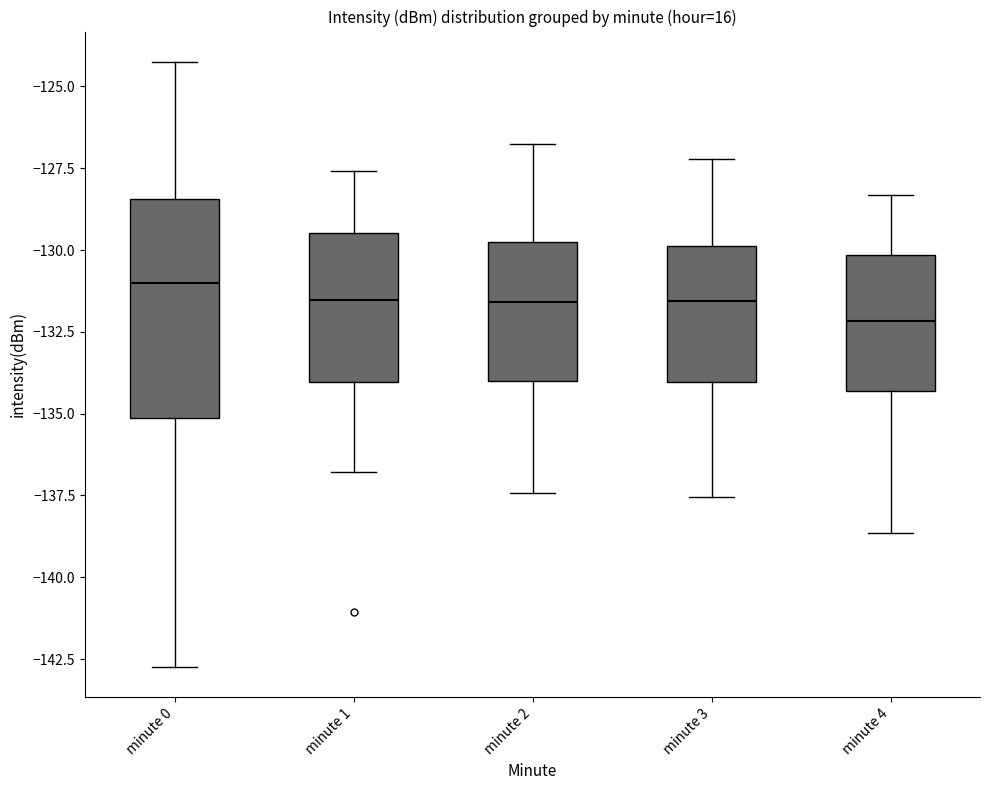

Reading left to right, transcribe this box plot: for each box, give where its median line is, the range the box spans, and where its two whiskers end, as read against the y-axis. The values are not printed on the chart, so give them approximately, as read against the axis.

minute 0: median -131.0, box -135.0 to -128.5, whiskers -142.5 to -124.0
minute 1: median -131.5, box -134.0 to -129.5, whiskers -137.0 to -127.5
minute 2: median -131.5, box -134.0 to -130.0, whiskers -137.5 to -127.0
minute 3: median -131.5, box -134.0 to -130.0, whiskers -137.5 to -127.0
minute 4: median -132.0, box -134.5 to -130.0, whiskers -138.5 to -128.5